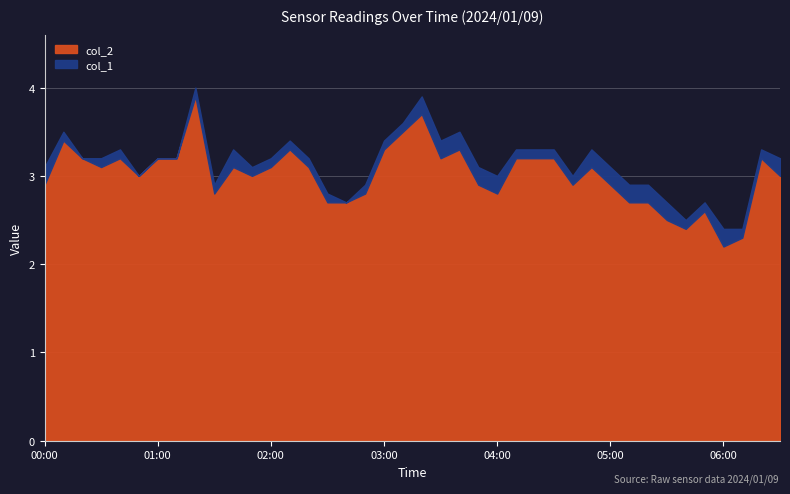

The value of col_1 at 00:10 is 0.0. True or false?

False